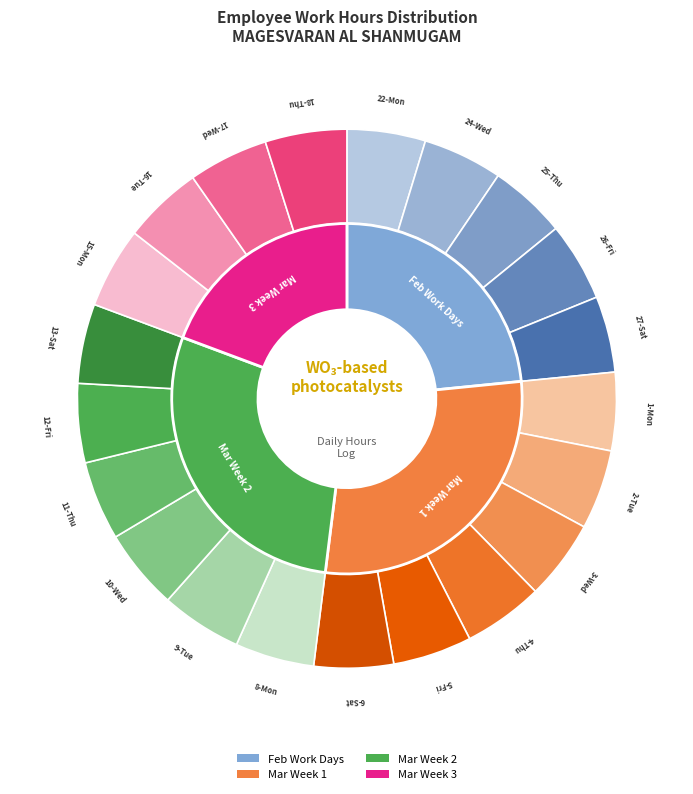

True or false: 25-Thu accounts for 5% of the total.

True